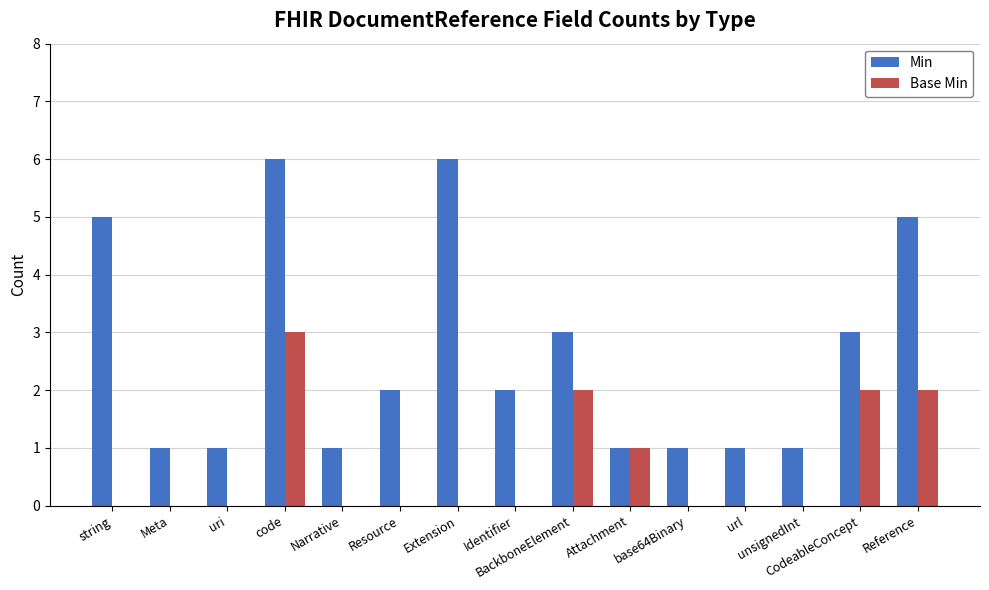

The Base Min series shows 2 at Reference. True or false?

True